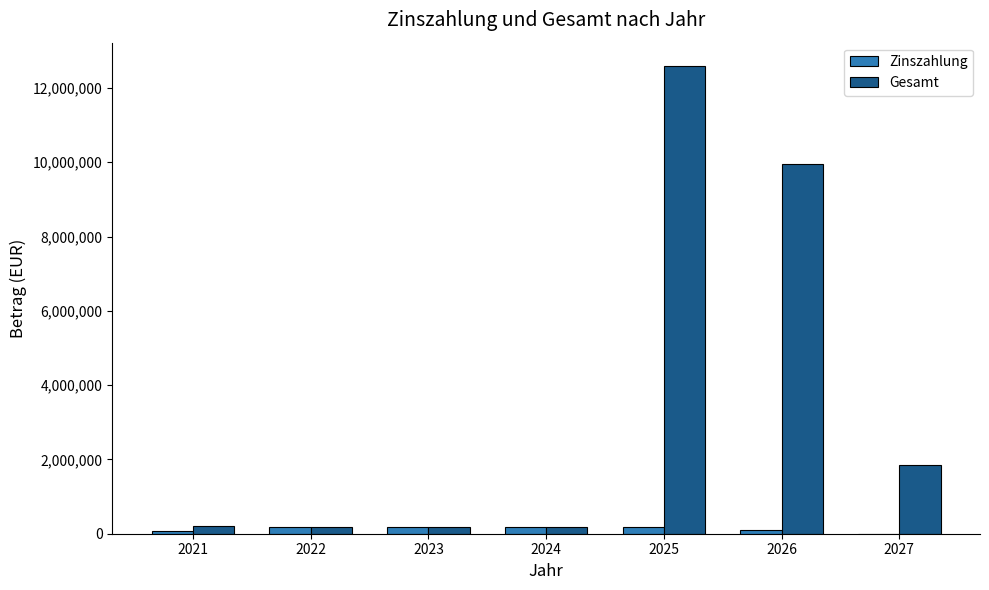

What is the sum of all Gesamt values?

25112585.6